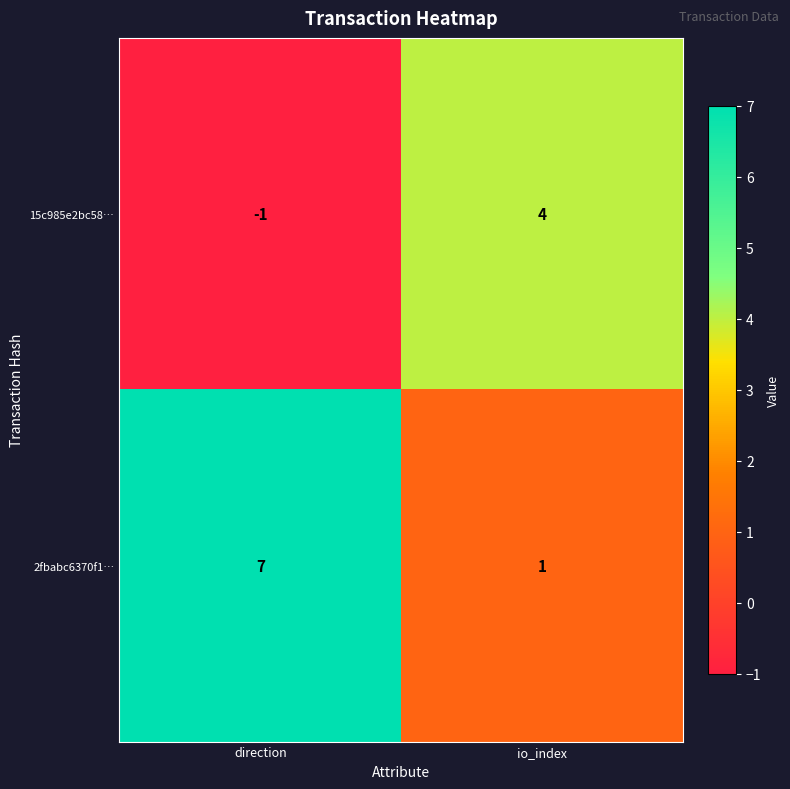

The 2fbabc6370f1… series shows 1 at io_index. True or false?

True